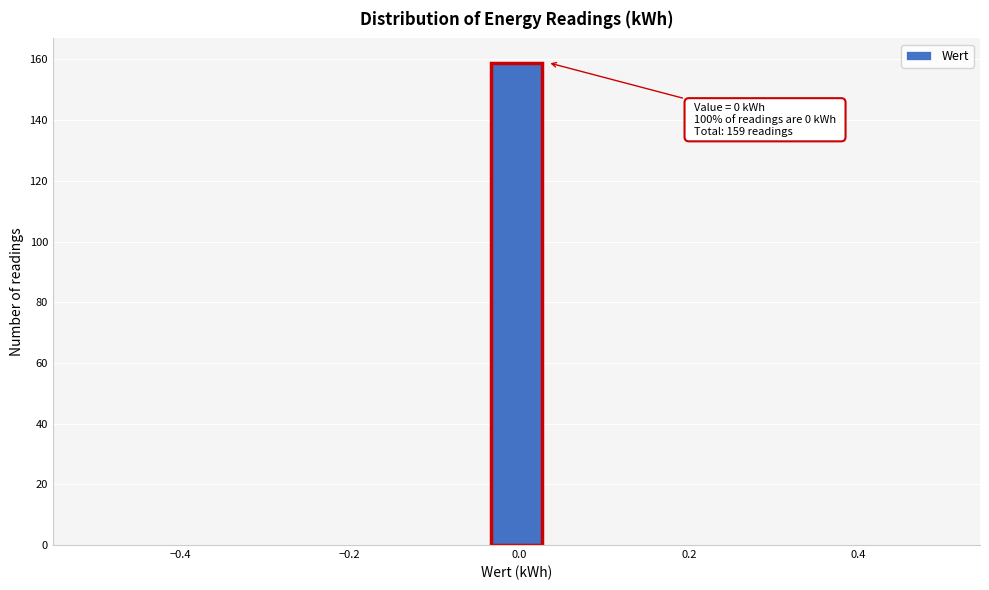

Read against the x-axis, roughly where is the centre of the tallest bar?

0.00